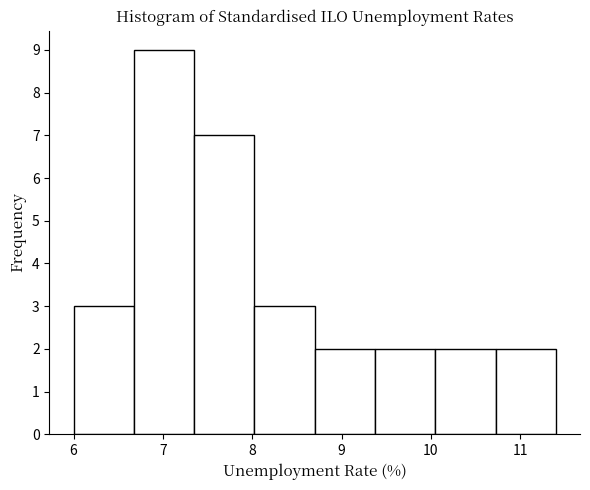

What is the height of the bar covering 7.4 to 8.0 on the x-axis? Neither the bar edges nor the heights are printed on the chart, so give them approximately, as read against the axes.

7